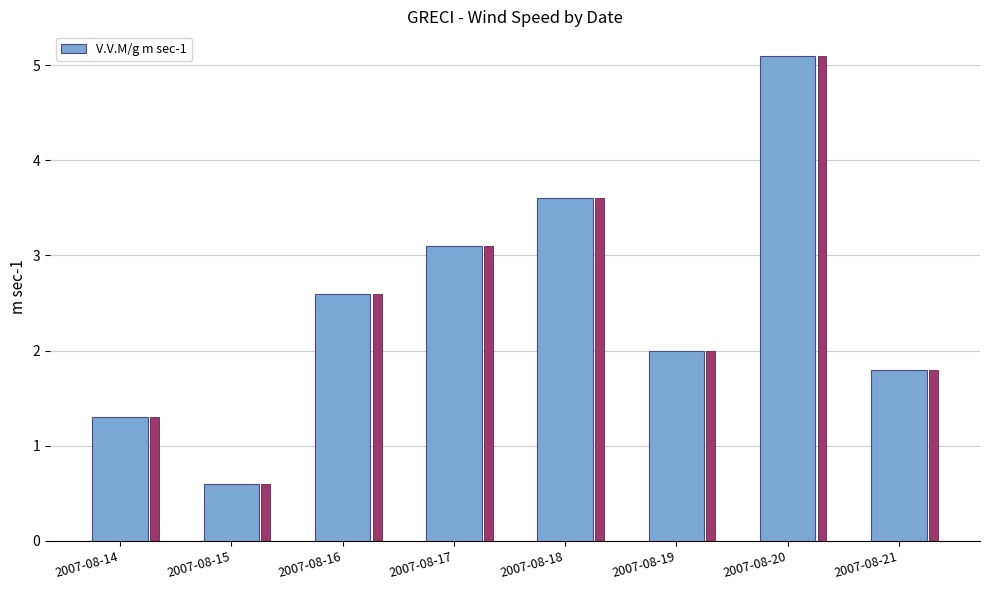

Are the bars horizontal?

No